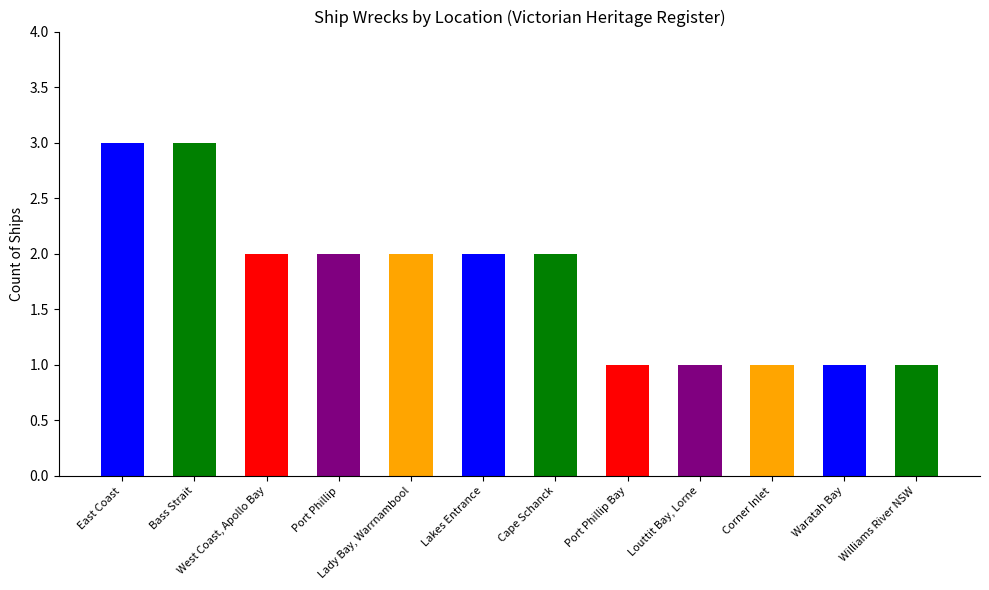

What is the label of the 7th bar from the right?

Lakes Entrance